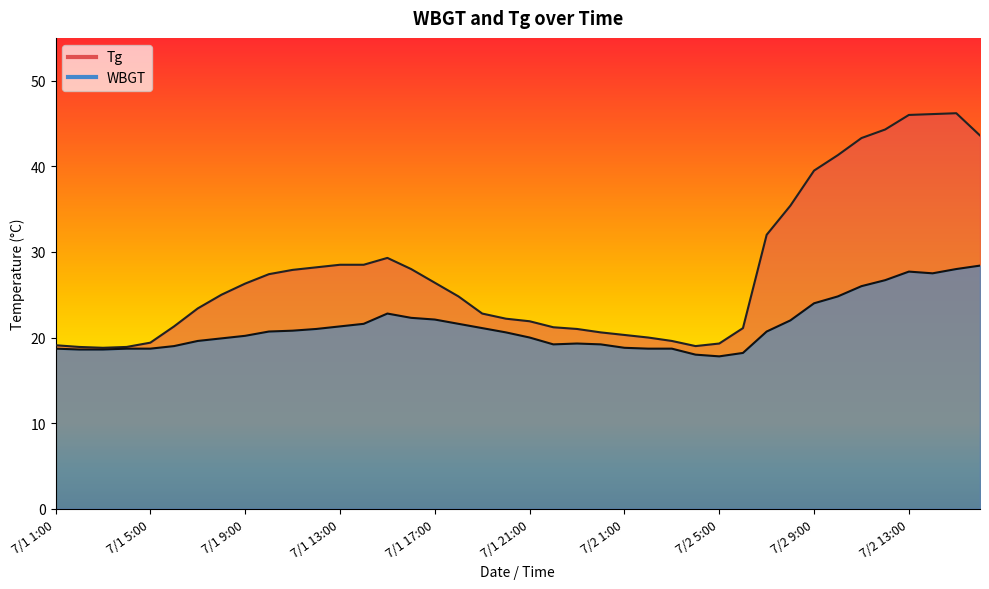

List the series in order of their peak value, lowest first.

WBGT, Tg